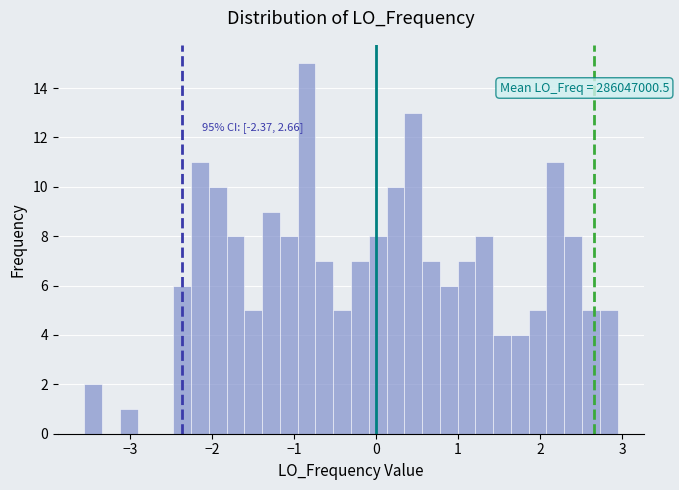

Read against the x-axis, roughly where is the centre of the tallest bar?

-0.8